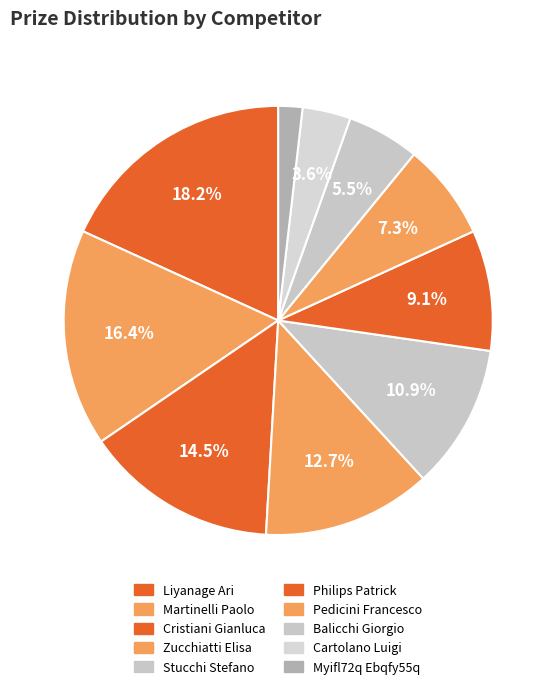

Which category has the biggest portion of the pie?

Liyanage Ari